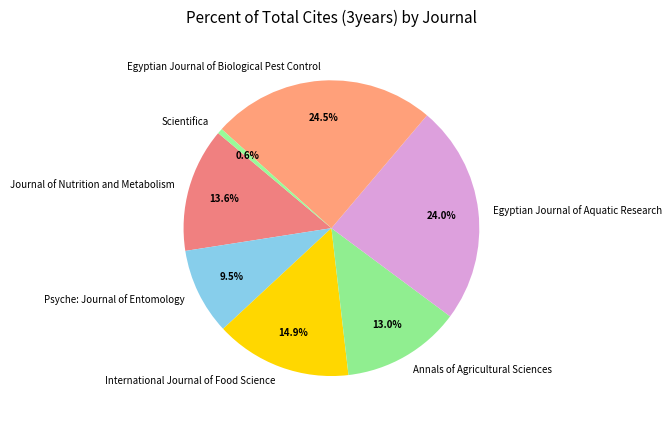

What percentage is the Annals of Agricultural Sciences slice, to the nearest percent?

13%